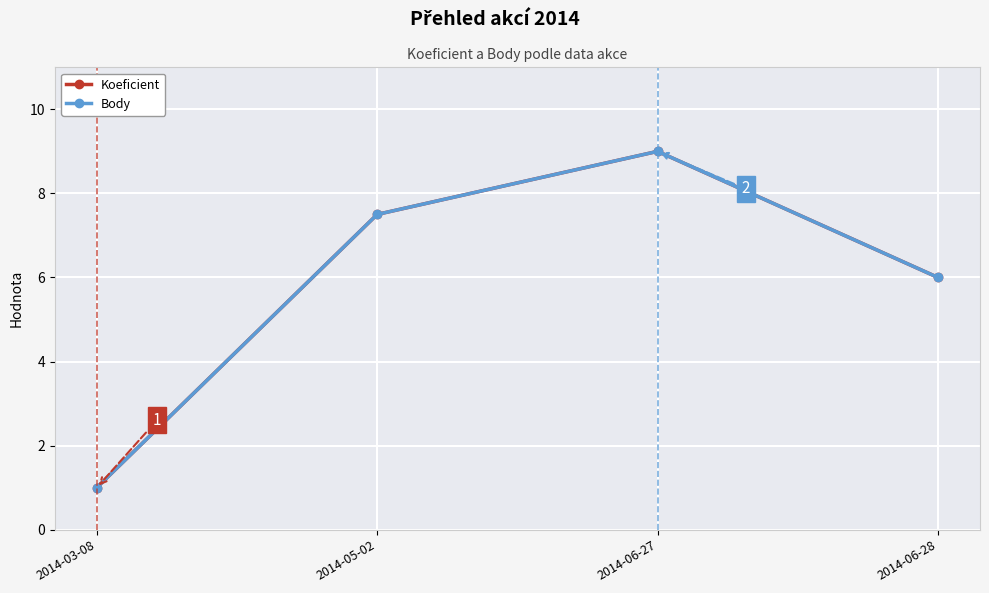

What is the difference between the maximum and minimum values in the Body series?

8.0